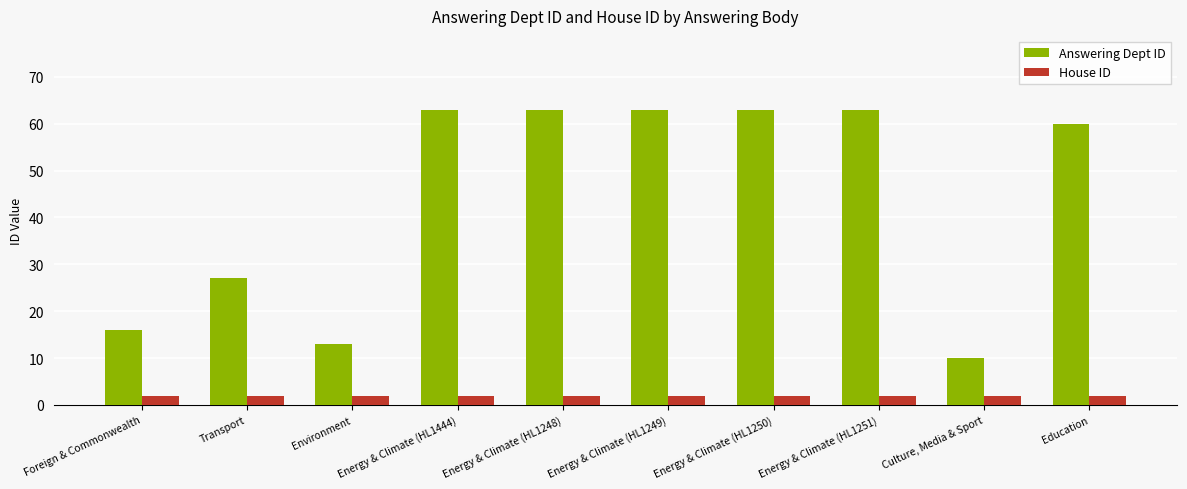

What are all the series names shown in the legend?

Answering Dept ID, House ID